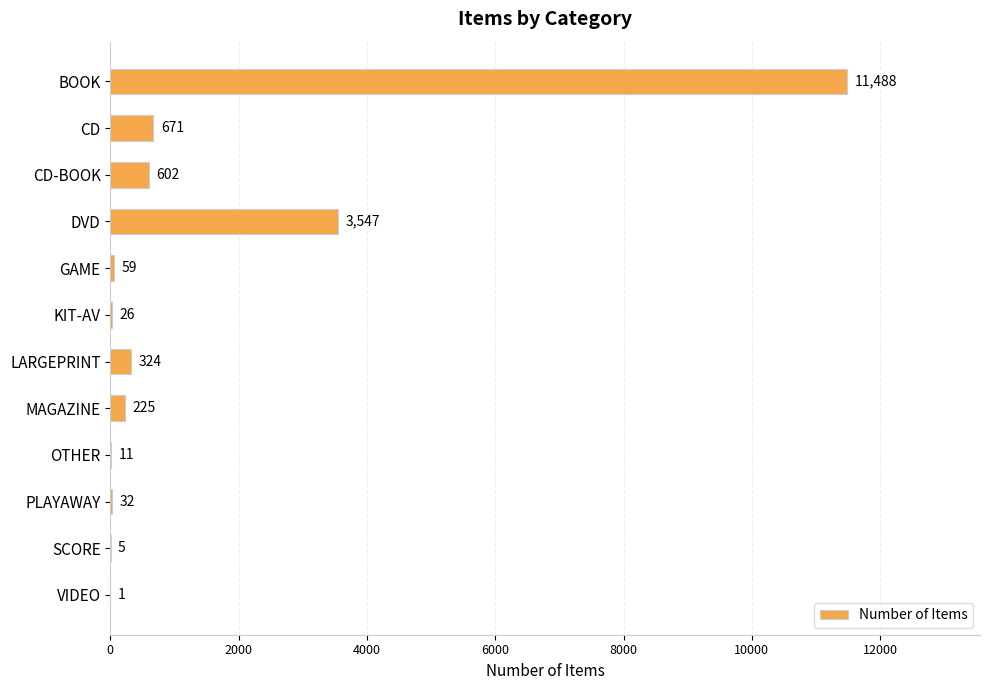

How many categories are shown in the chart?

12